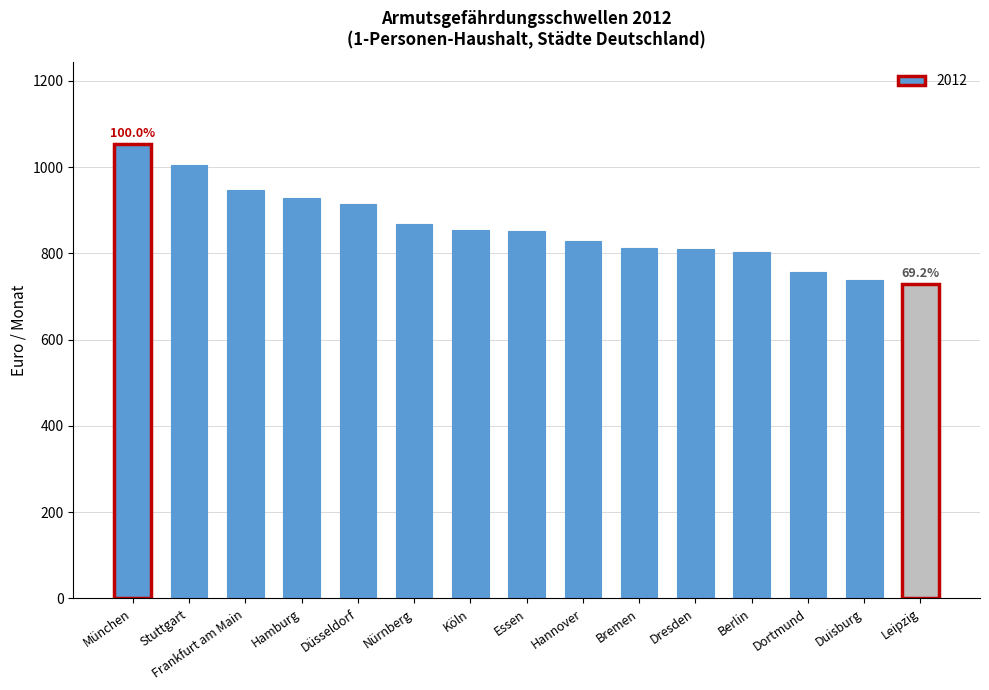

What is the label of the 1st bar from the left?

München